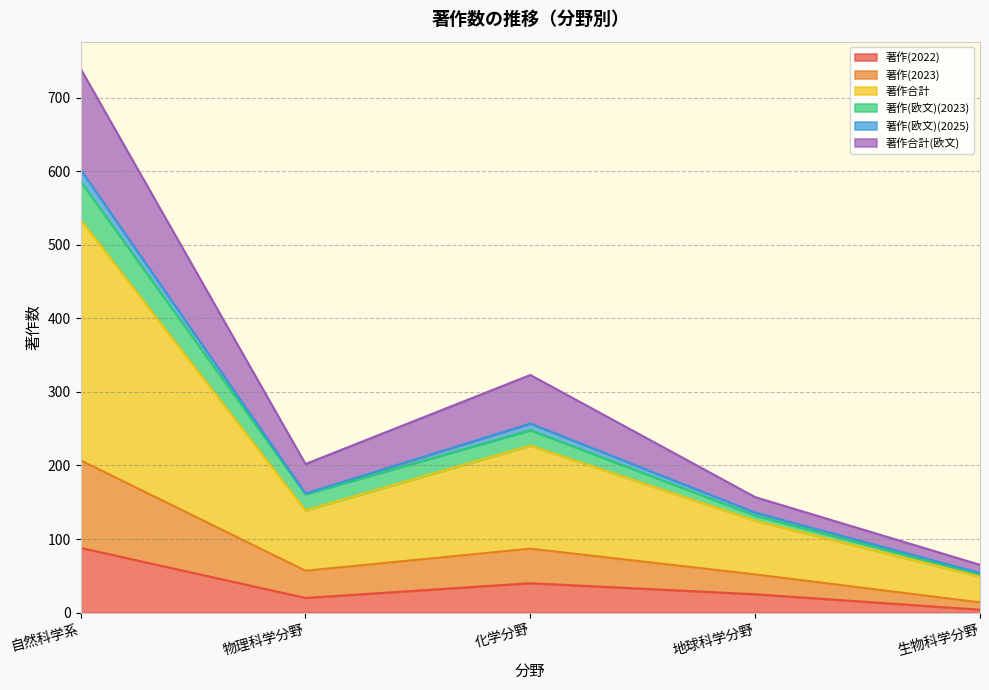

True or false: 著作合計(欧文) has a value of 443 at 化学分野.

False